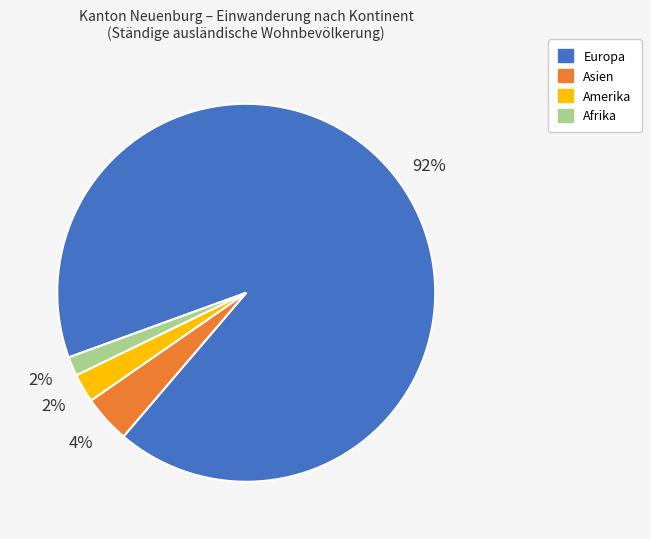

Do Europa and Afrika together represent more than half of the pie?

Yes